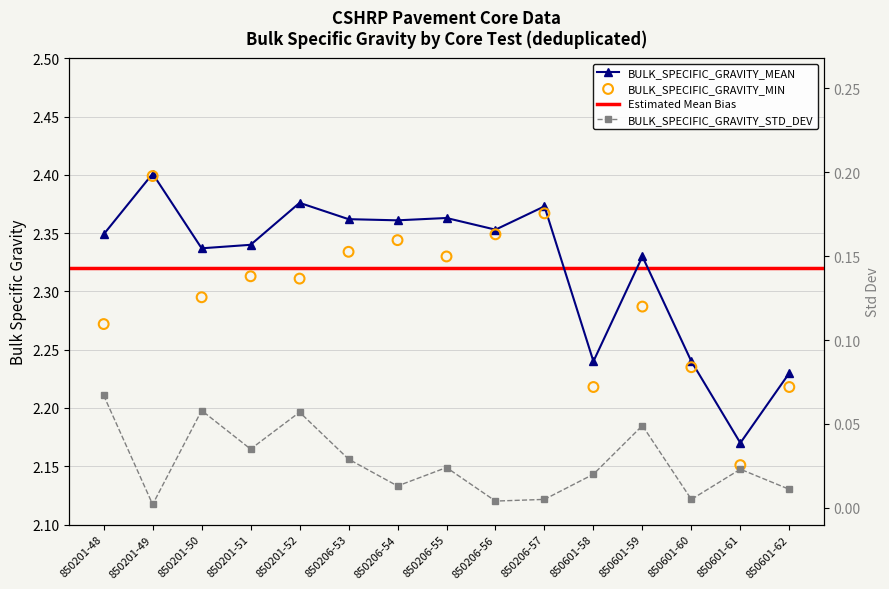

Is the value of BULK_SPECIFIC_GRAVITY_MIN at 850201-49 greater than the value of BULK_SPECIFIC_GRAVITY_MEAN at 850206-53?

Yes